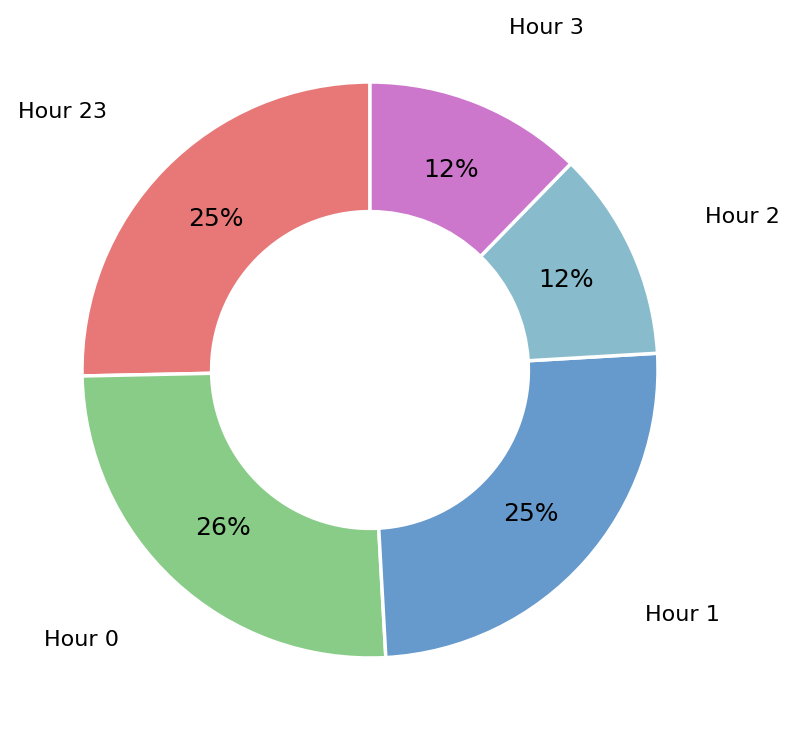

Is there any slice that represents more than half of the pie?

No